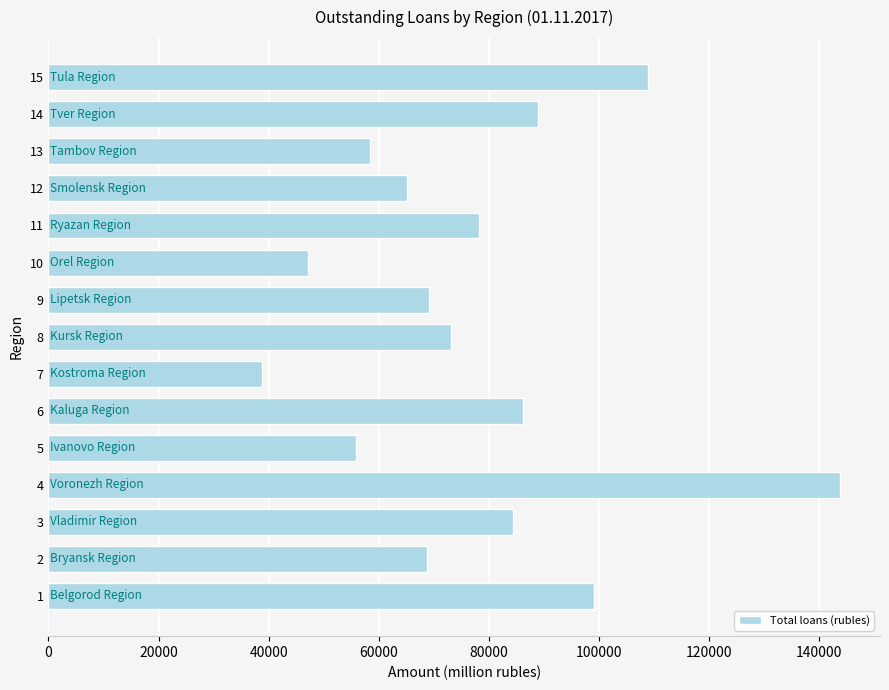

What is the minimum value shown in the chart?

38759